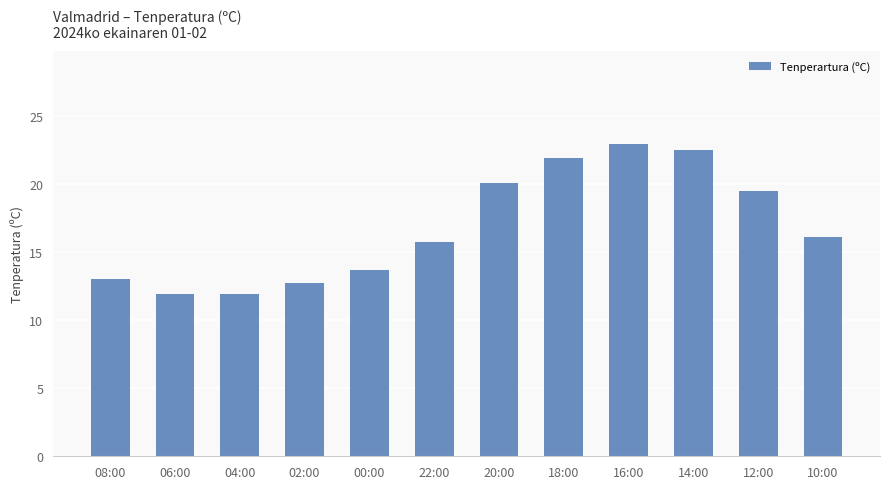

The chart shows a value of 33.1 at 20:00. True or false?

False